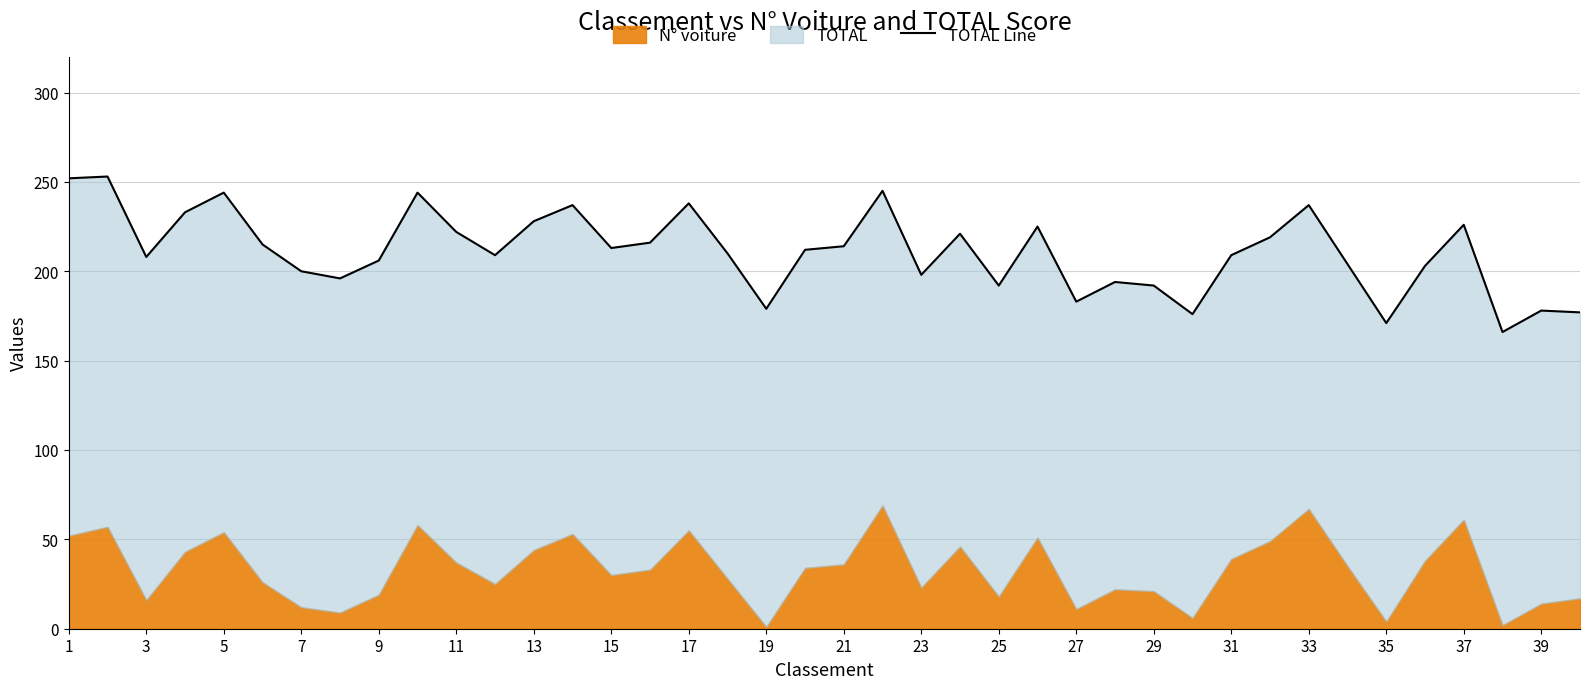

Reading right to left, transcribe all the data shown in this chart.

177	178	166	226	203	171	204	237	219	209	176	192	194	183	225	192	221	198	245	214	212	179	210	238	216	213	237	228	209	222	244	206	196	200	215	244	233	208	253	252